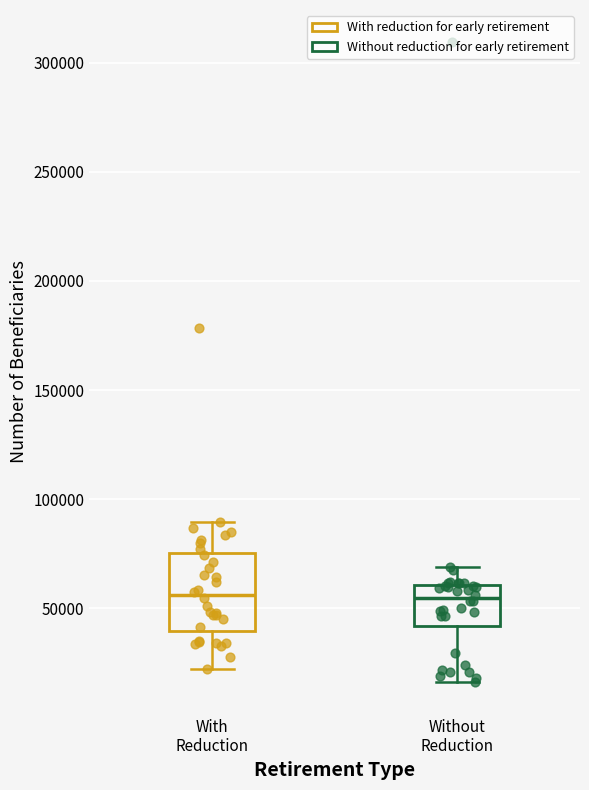

Reading left to right, transcribe this box plot: for each box, give where its median line is, the range the box spans, and where its two whiskers end, as read against the y-axis. The values are not printed on the chart, so give them approximately, as read against the axis.

With Reduction: median 55000, box 40000 to 75000, whiskers 20000 to 90000
Without Reduction: median 55000, box 40000 to 60000, whiskers 15000 to 70000